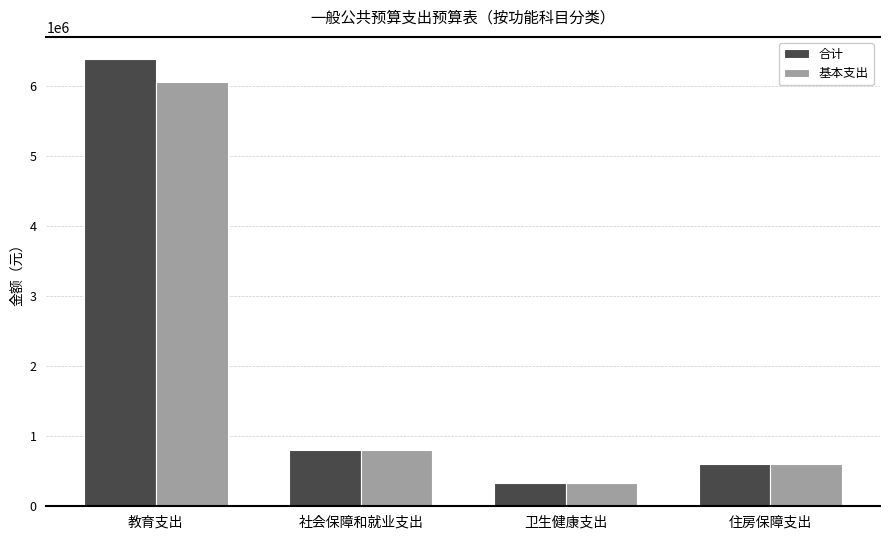

What is the value of the 合计 bar at the 2nd from the left?

807325.4